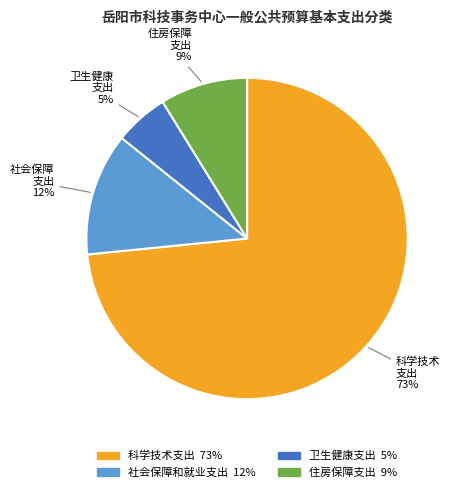

How many segments does this pie chart have?

4